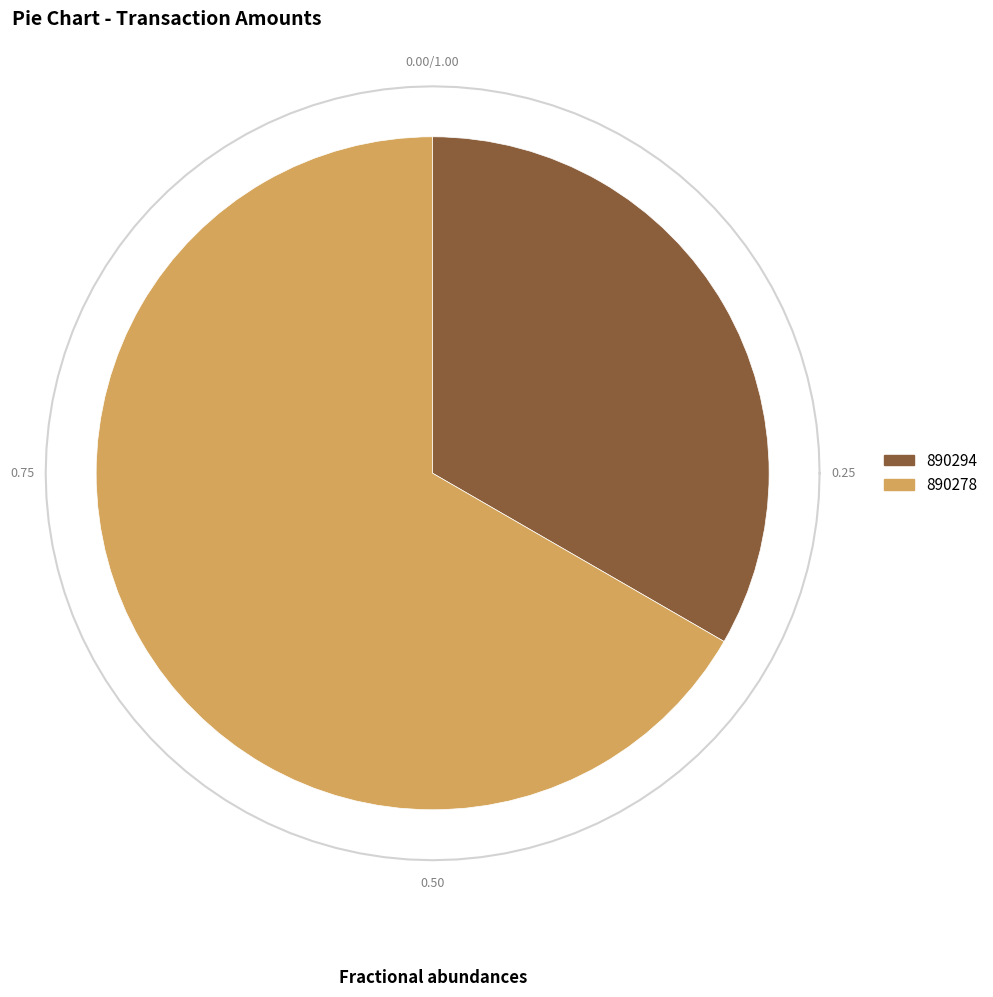

Does 890278 account for over 50% of the chart?

Yes